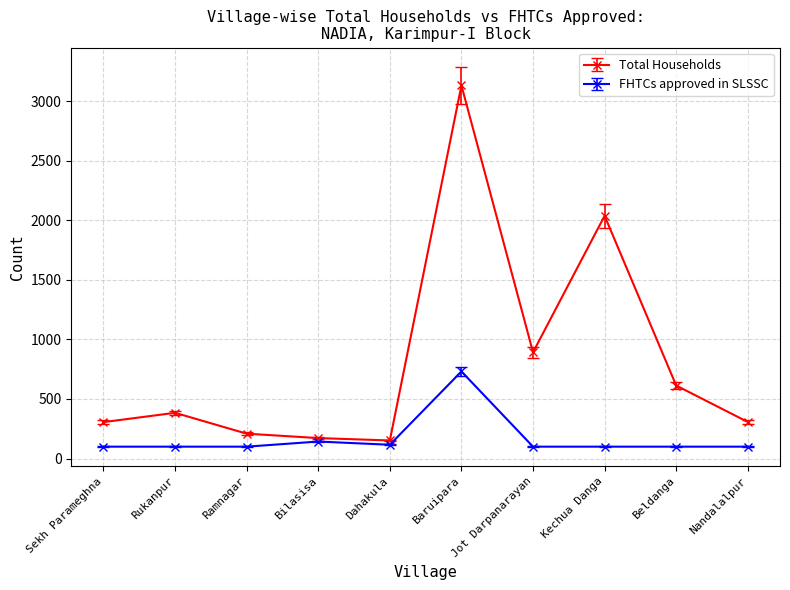

Read the FHTCs approved in SLSSC value at Nandalalpur.

100